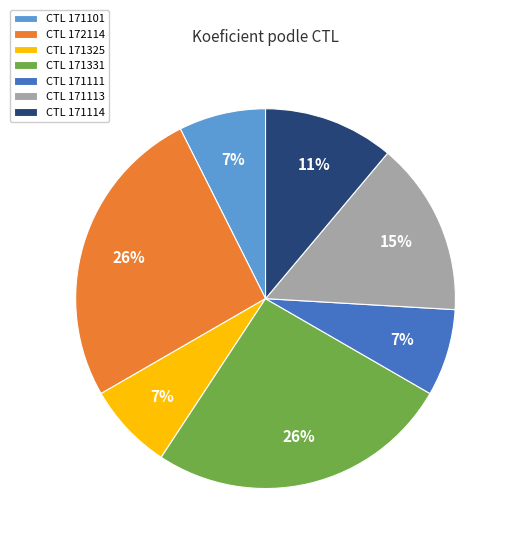

Does any single category account for the majority?

No